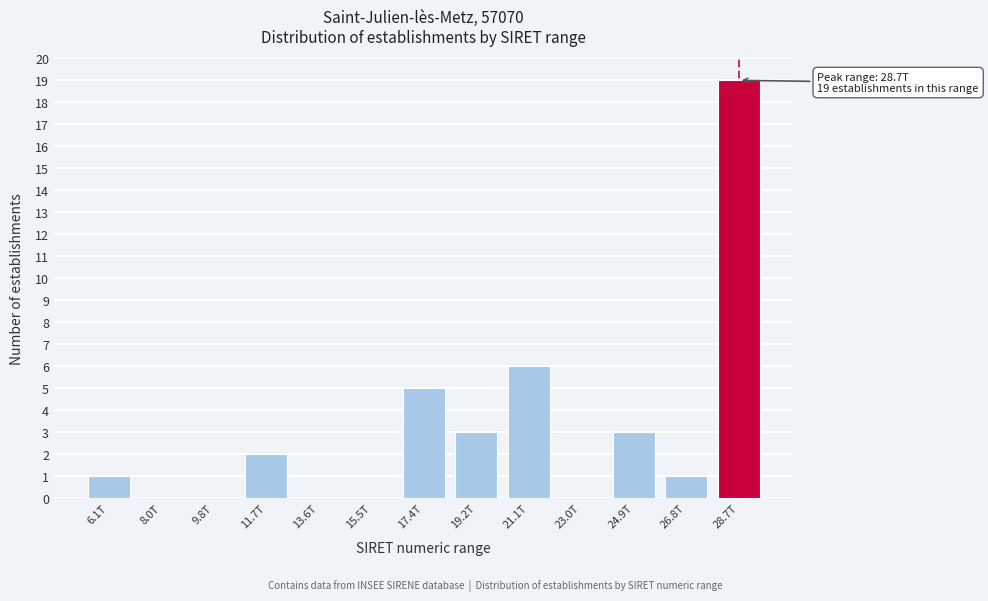

Reading left to right, extract all data points from this chart.

6.1T=1	8.0T=0	9.8T=0	11.7T=2	13.6T=0	15.5T=0	17.4T=5	19.2T=3	21.1T=6	23.0T=0	24.9T=3	26.8T=1	28.7T=19